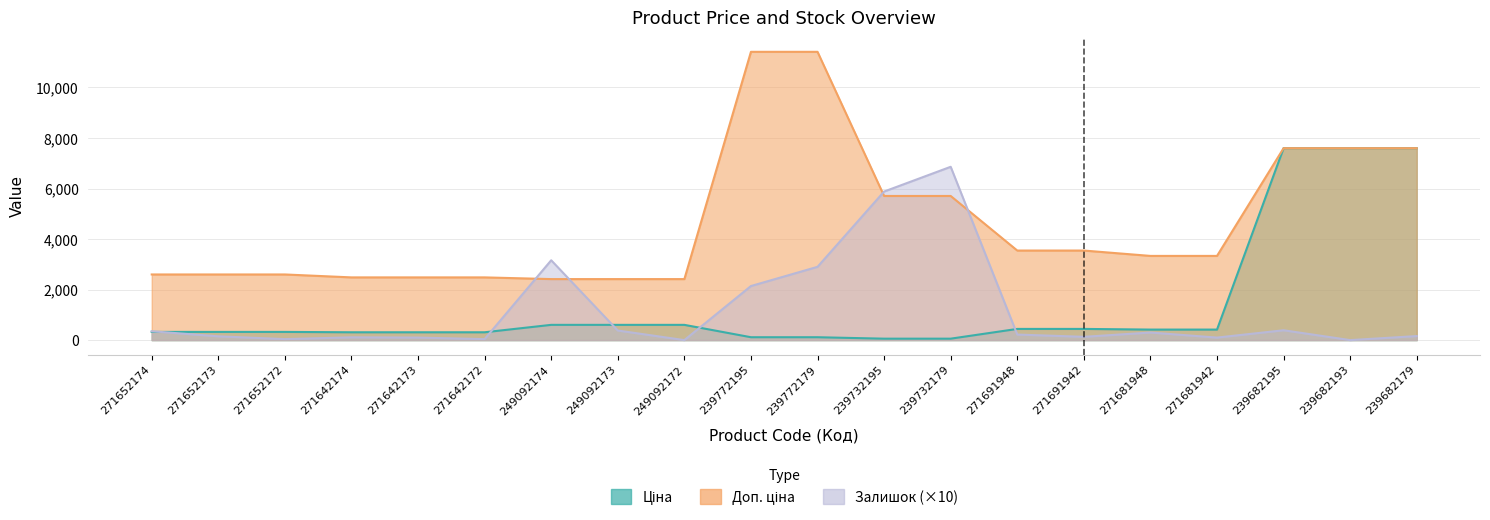

How many distinct data groups are displayed?

3